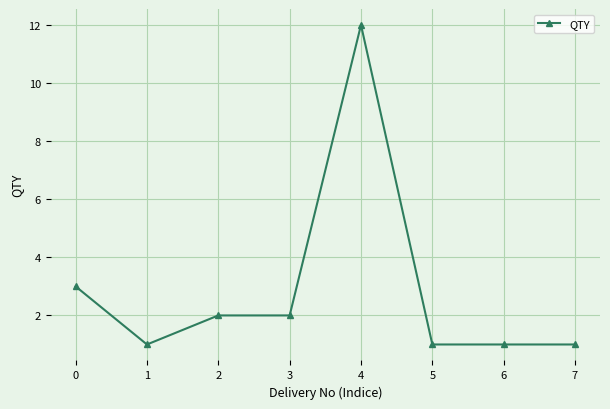

Reading right to left, what are all the values shown in this chart?

7=1	6=1	5=1	4=12	3=2	2=2	1=1	0=3